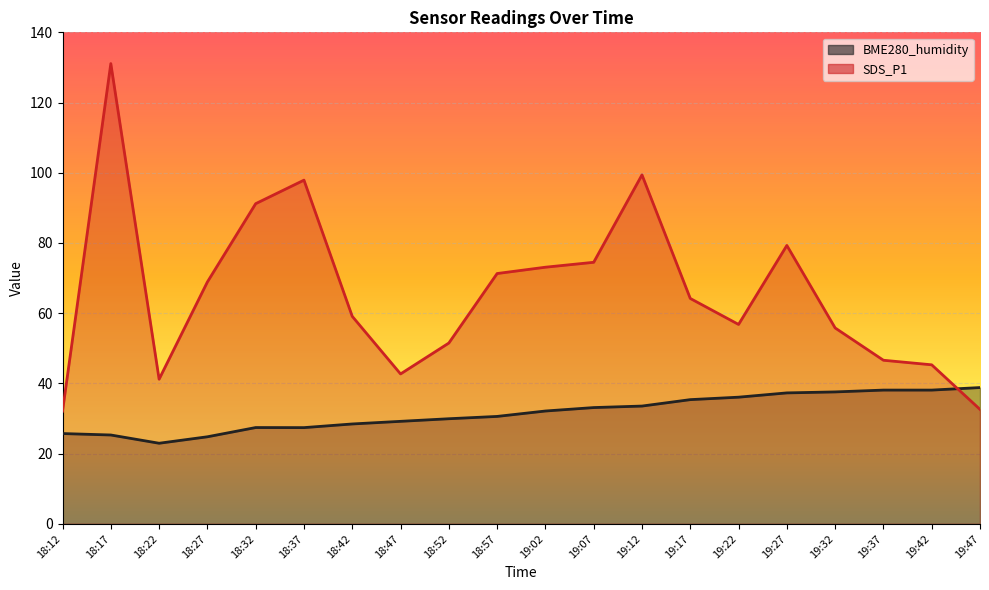

How many interior local valleys does the BME280_humidity series have?

2